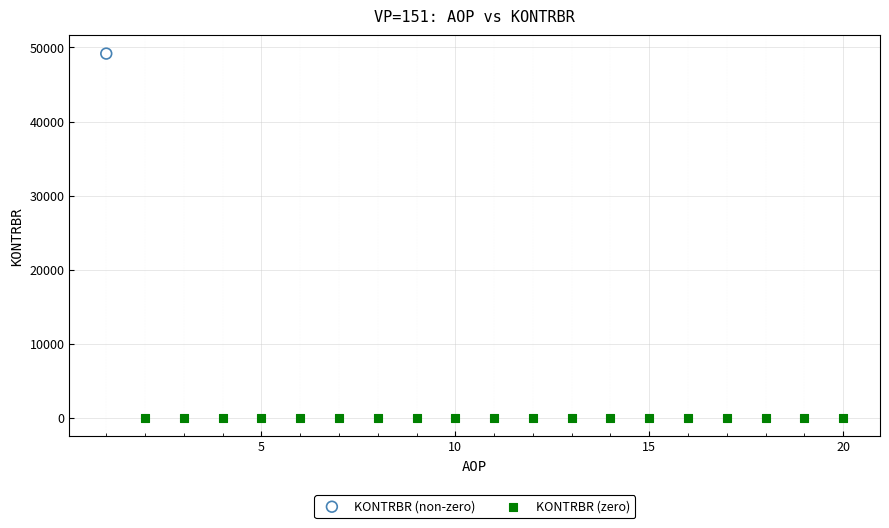

Which series contains the highest Y value?

KONTRBR (non-zero)